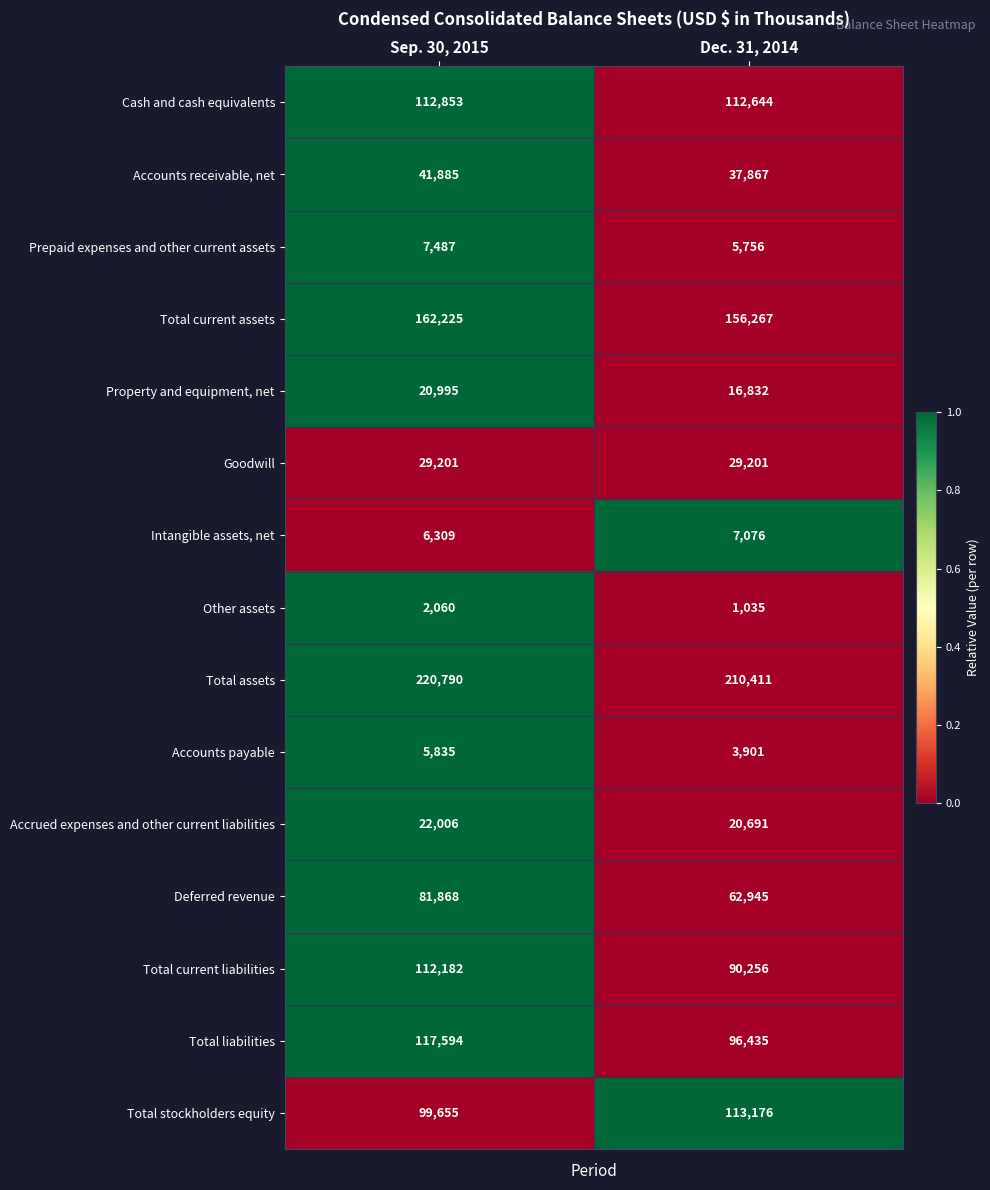

Is it true that Accounts payable equals 5765 at Dec. 31, 2014?

False